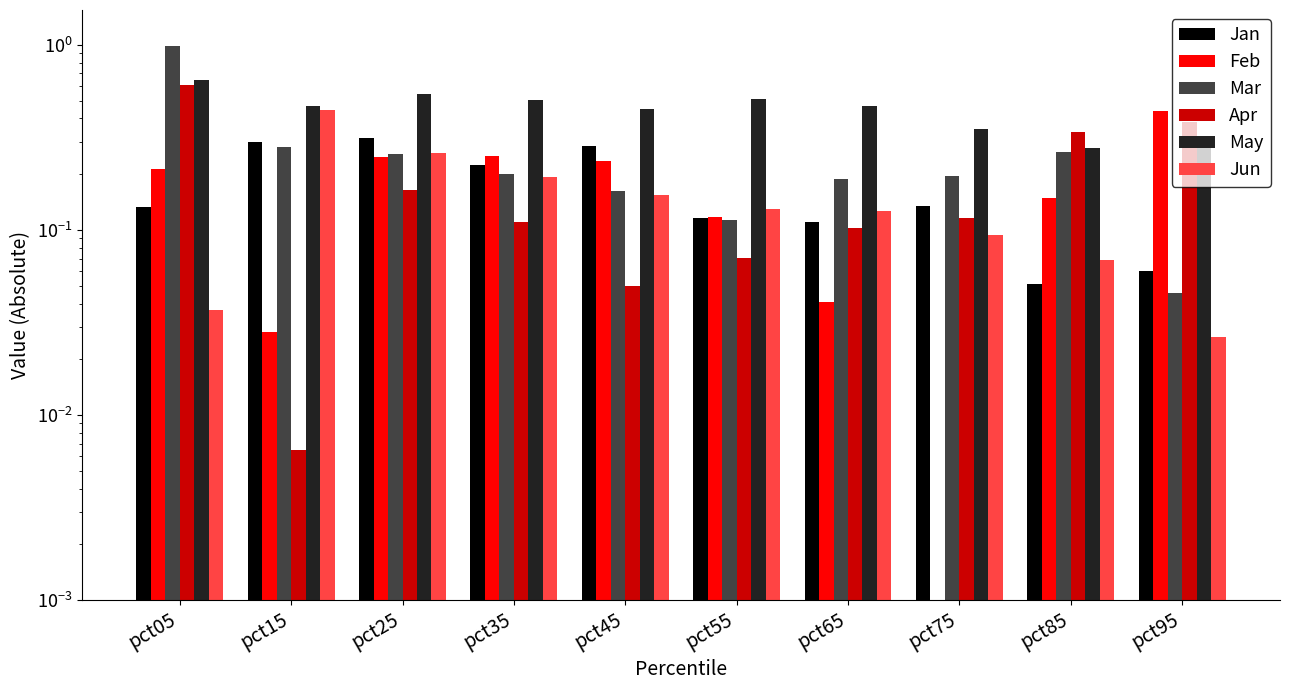

What value does the May series have at pct55?

0.5